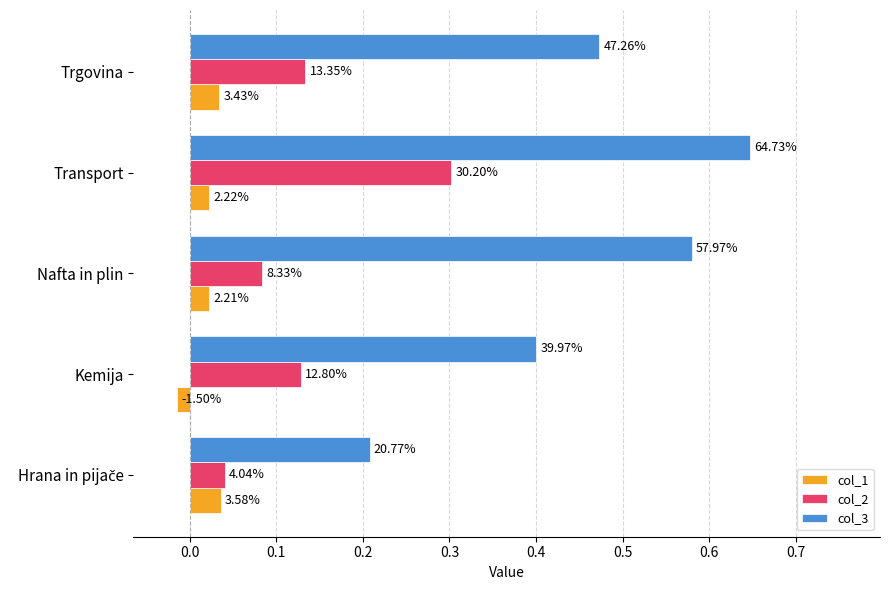

What are all the series names shown in the legend?

col_1, col_2, col_3